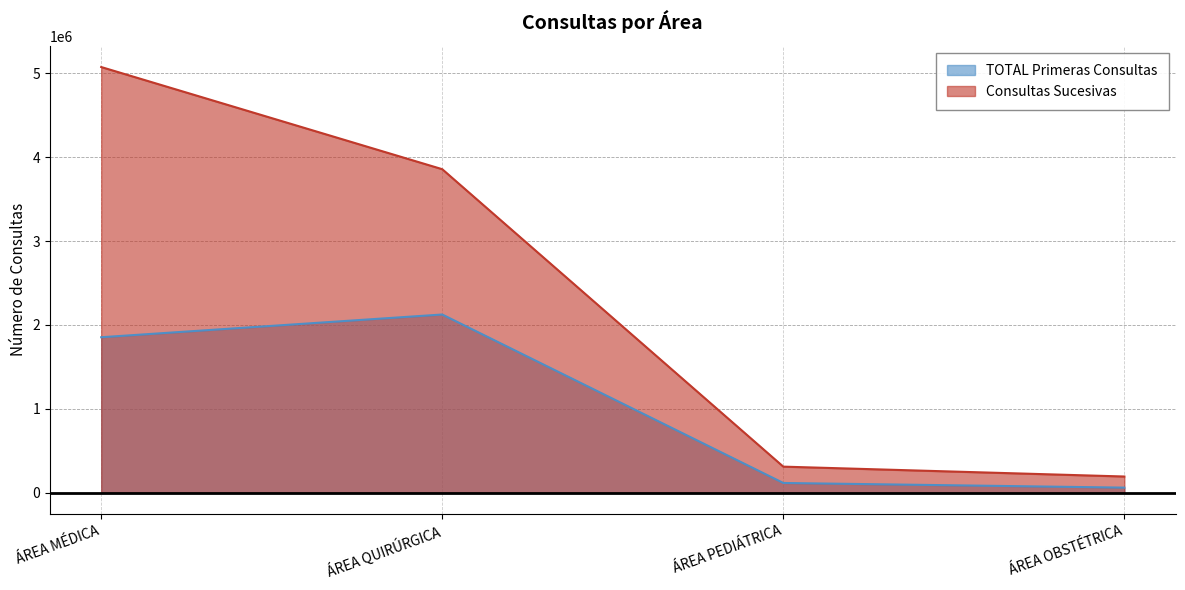

List the labels in order of Consultas Sucesivas value, largest first.

ÁREA MÉDICA, ÁREA QUIRÚRGICA, ÁREA PEDIÁTRICA, ÁREA OBSTÉTRICA